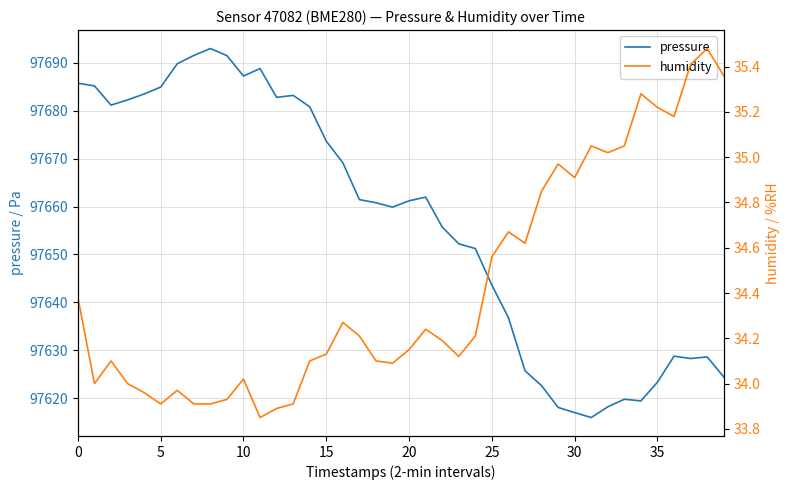

How many data points in pressure are above 97661?

20